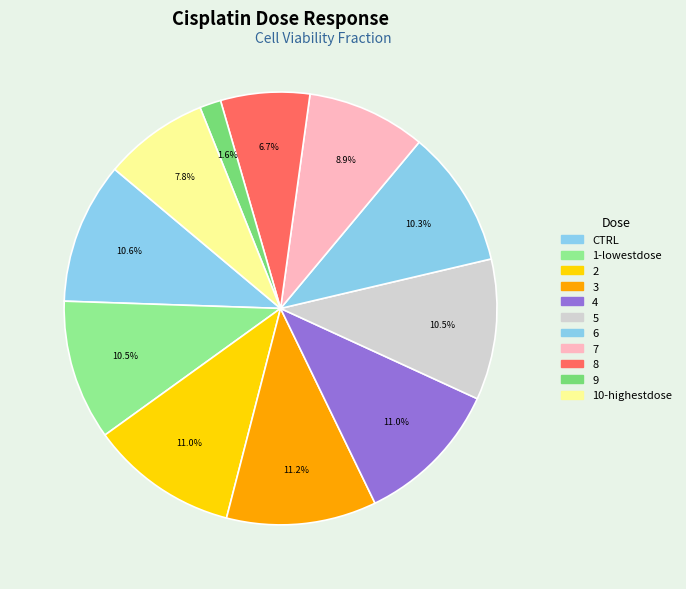

Does 7 account for over 50% of the chart?

No